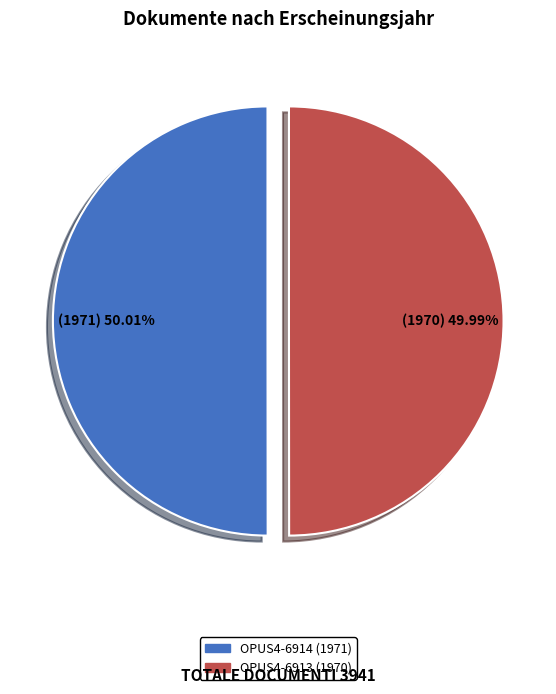

Approximately how many times larger is the value at OPUS4-6913 compared to OPUS4-6914?

1.0